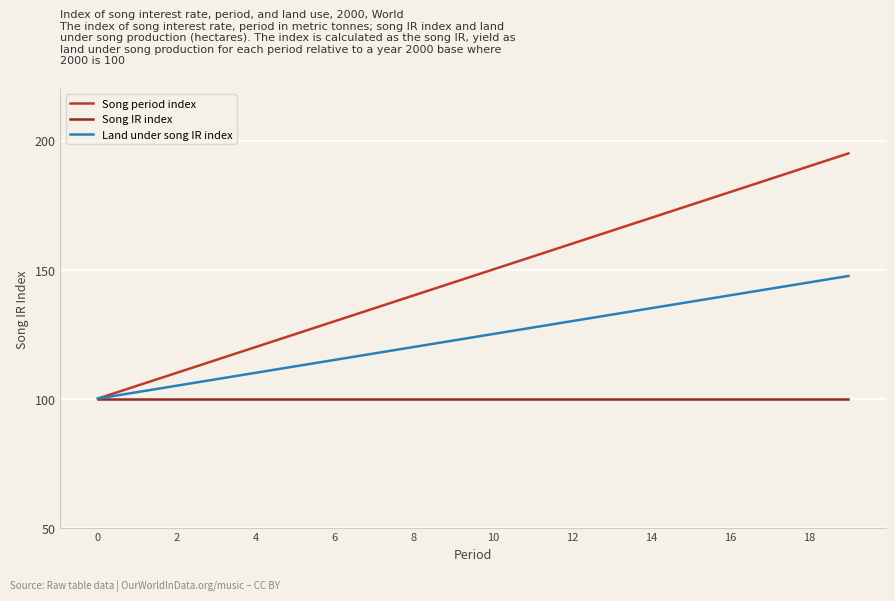

What is the minimum value for Land under song IR index?

100.0